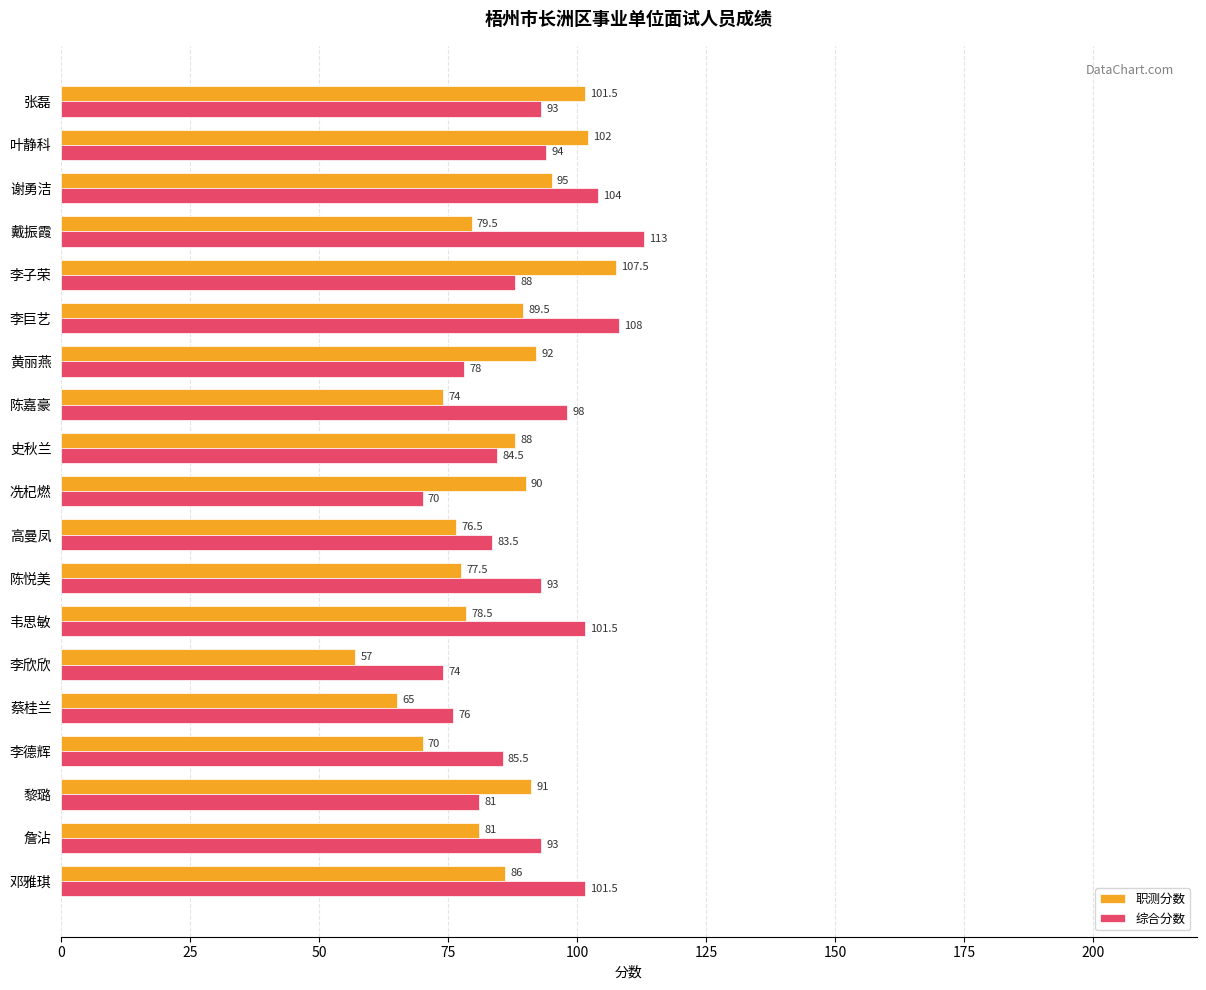

Between 李德辉 and 李巨艺, which series saw the biggest shift?

综合分数